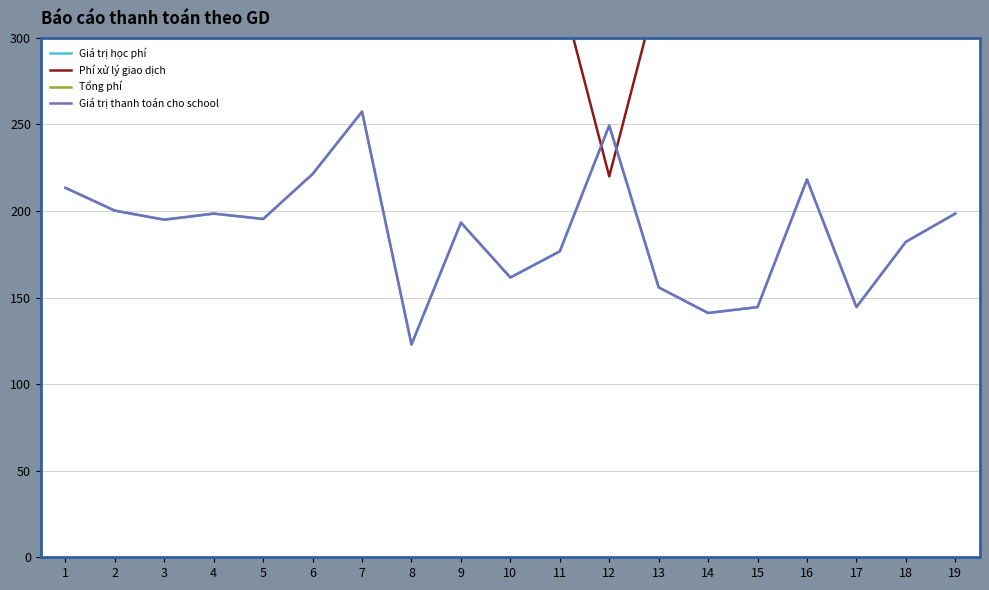

What is the greatest value displayed?

3961.0